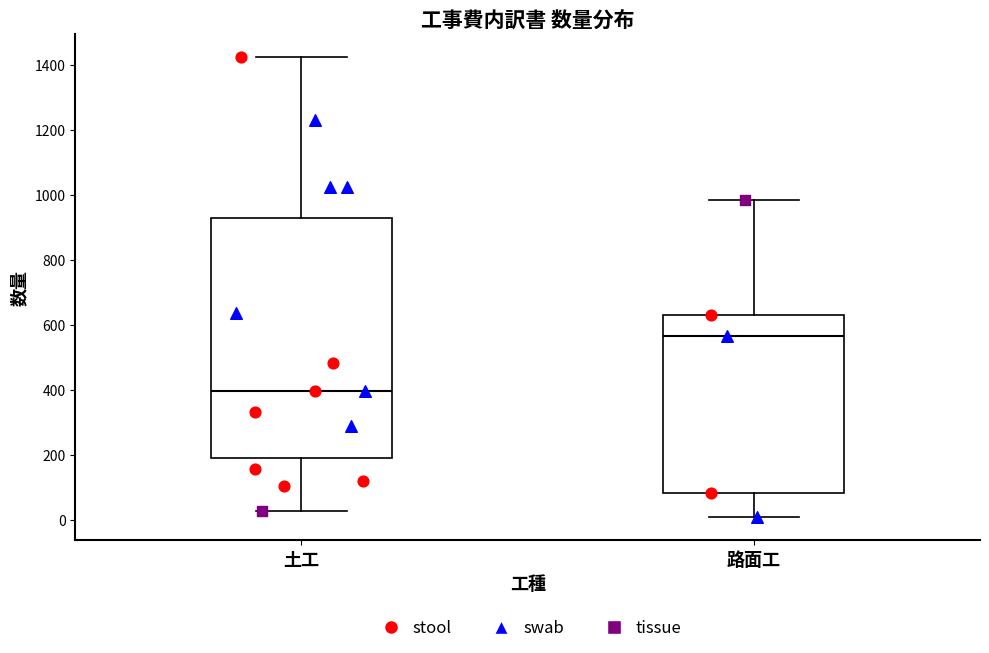

Where does the upper whisker of the box for 土工 end on the y-axis? The values are not printed on the chart, so give them approximately, as read against the axis.

1420